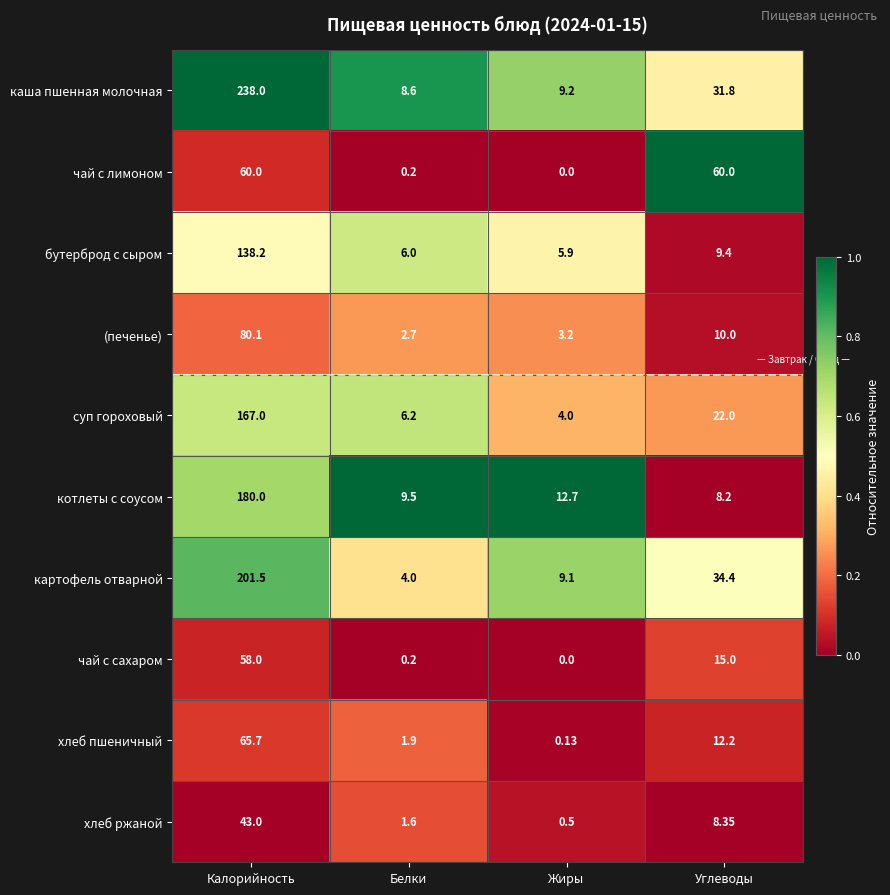

Which series has the largest total across all categories?

каша пшенная молочная